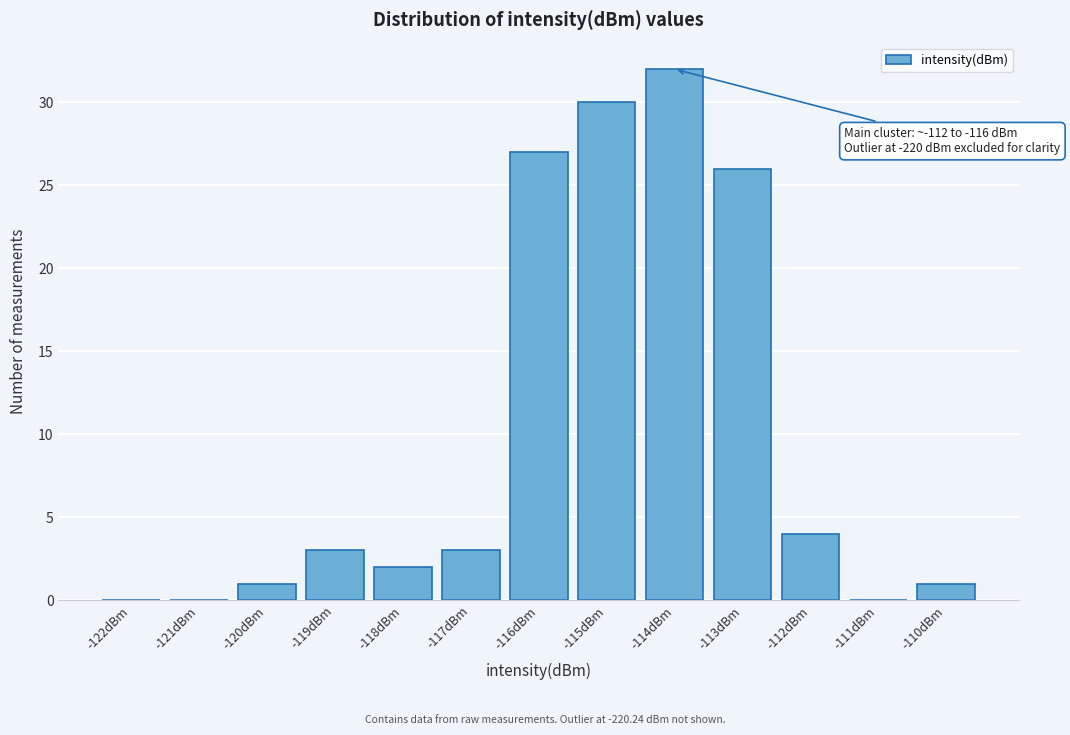

Reading left to right, what are all the values shown in this chart?

-122dBm=0	-121dBm=0	-120dBm=1	-119dBm=3	-118dBm=2	-117dBm=3	-116dBm=27	-115dBm=30	-114dBm=32	-113dBm=26	-112dBm=4	-111dBm=0	-110dBm=1